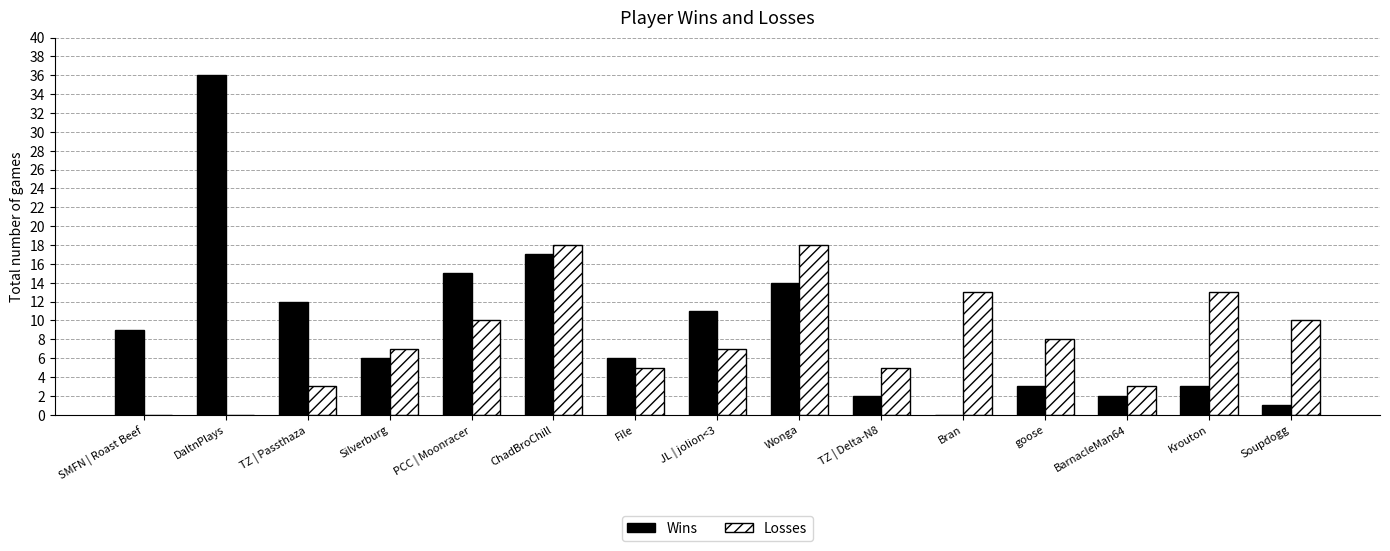

How many positive values does the Wins series have?

14